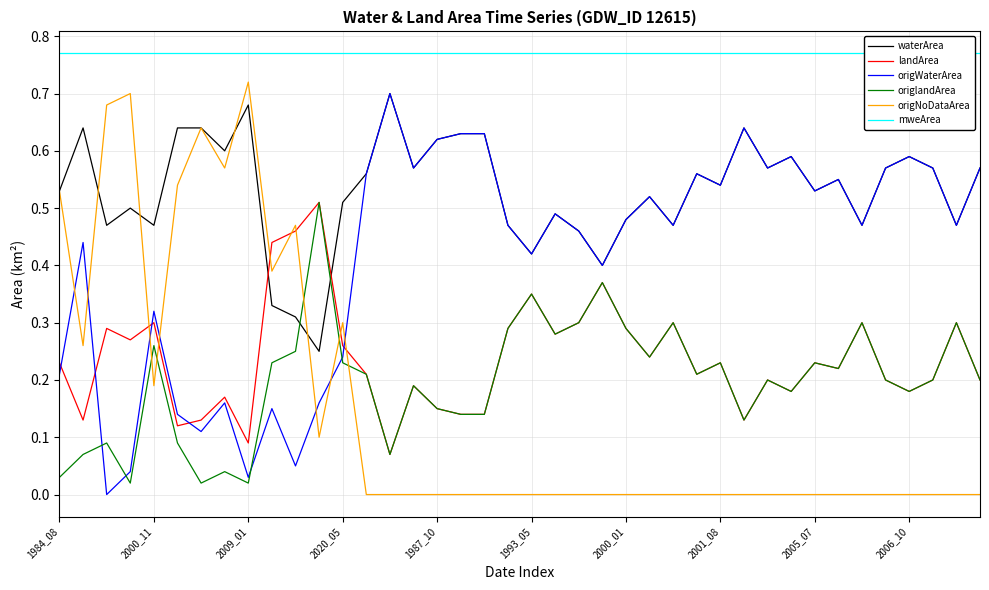

How many intersections are there between origlandArea and origWaterArea?

4